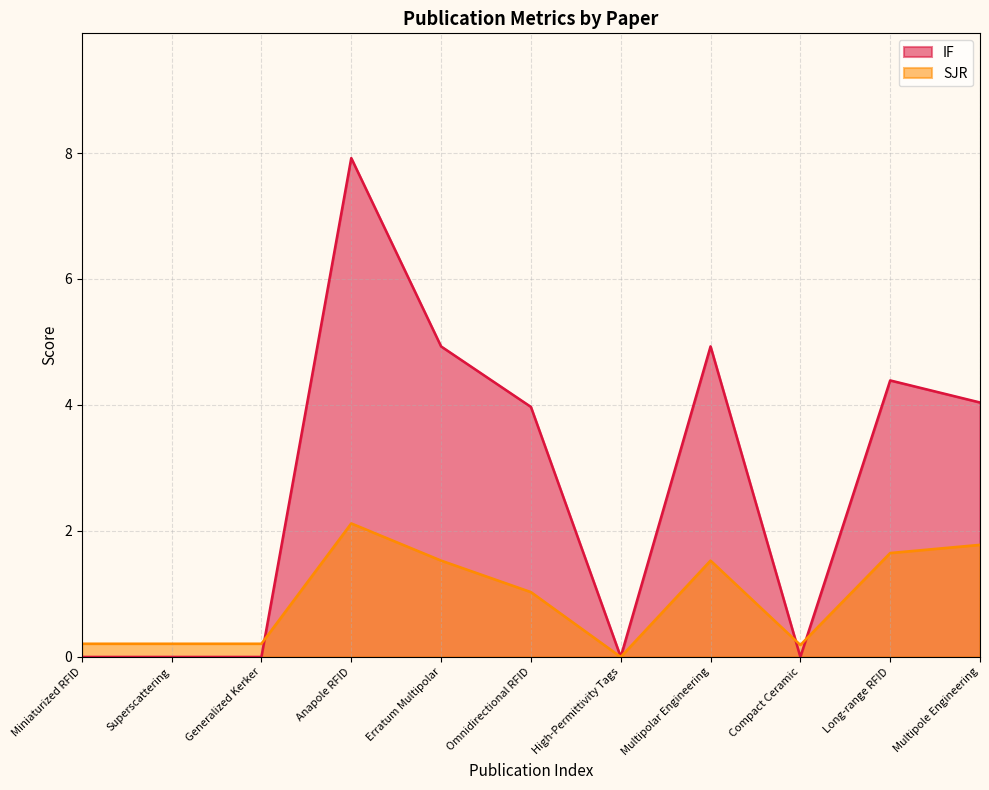

Which series ends up on top after the final intersection of IF and SJR?

IF